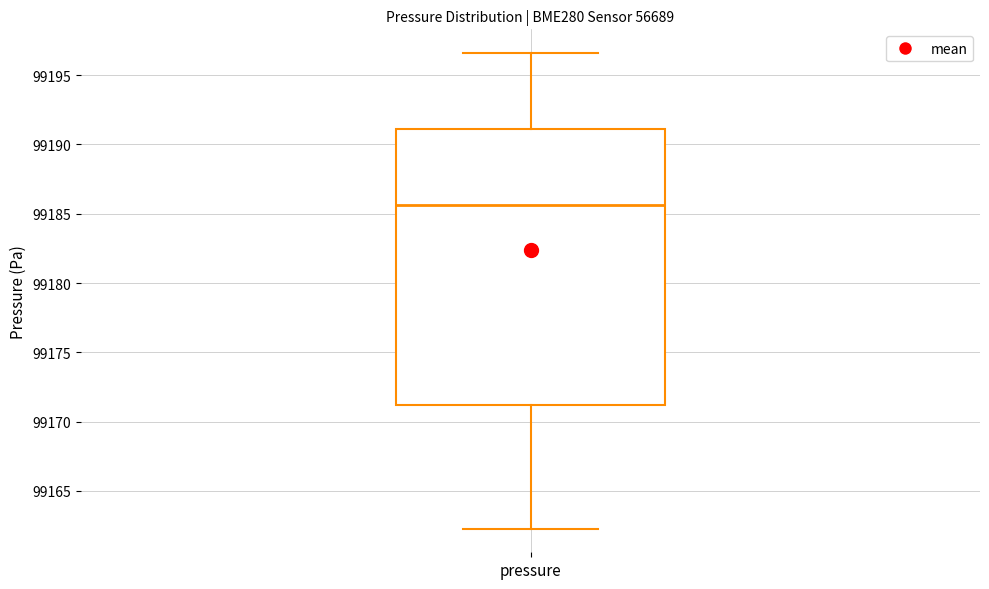

Transcribe this box plot: give where the median line is, the range the box spans, and where the two whiskers end, as read against the y-axis. The values are not printed on the chart, so give them approximately, as read against the axis.

median 99185.5, box 99171.0 to 99191.0, whiskers 99162.5 to 99196.5